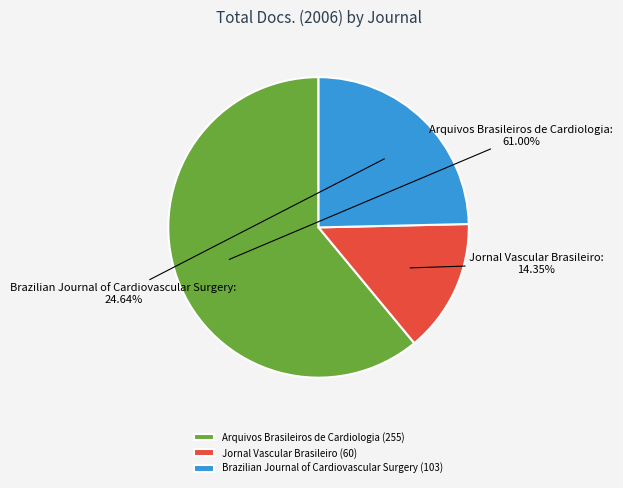

What is the total percentage of Jornal Vascular Brasileiro and Arquivos Brasileiros de Cardiologia?

75.4%